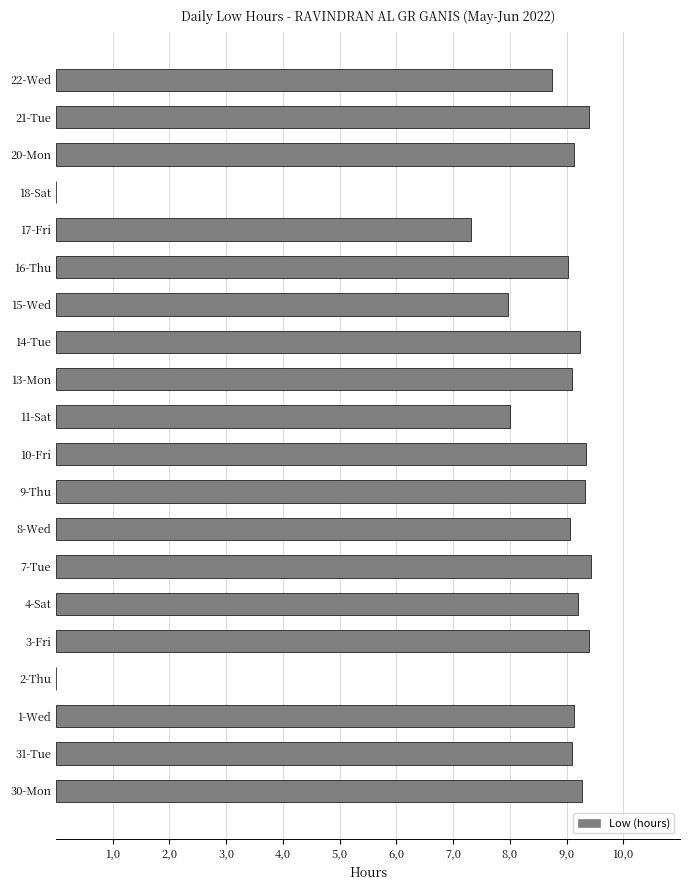

Are the bars horizontal?

Yes